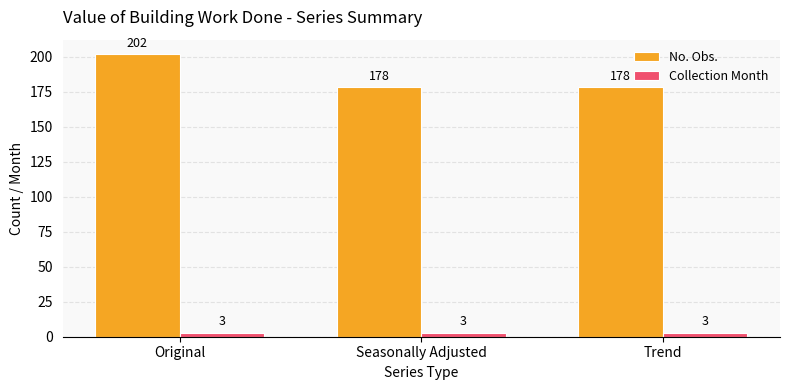

Reading right to left, what are all the values shown in this chart?

No. Obs.: Trend=178	Seasonally Adjusted=178	Original=202
Collection Month: Trend=3	Seasonally Adjusted=3	Original=3